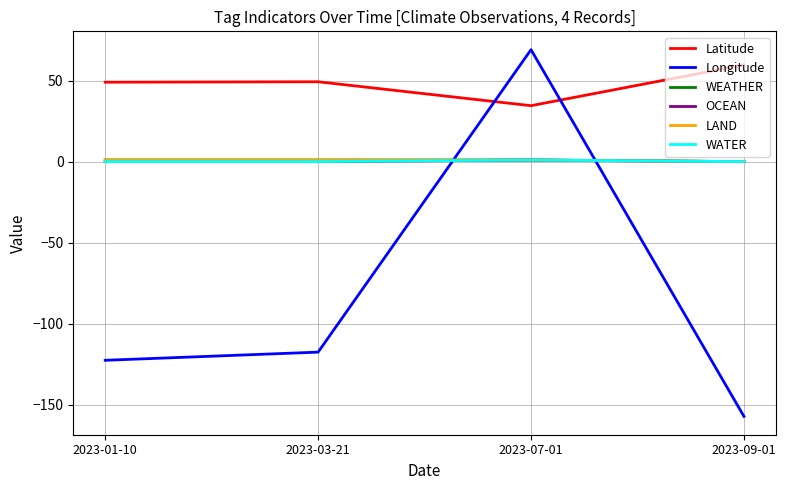

The value of LAND at 2023-07-01 is 1.6. True or false?

False